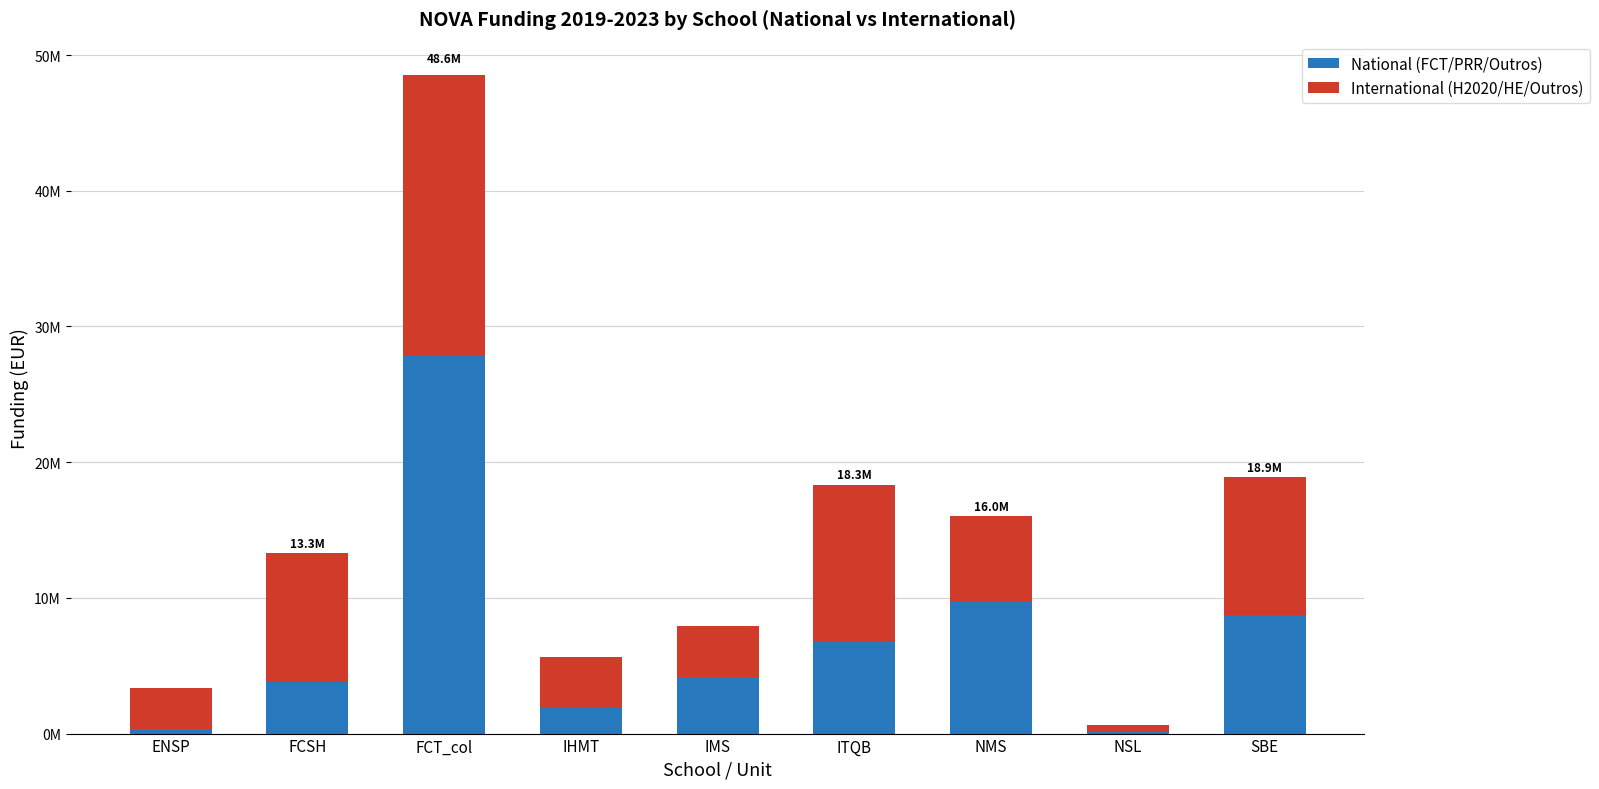

What position from the left is FCSH?

2